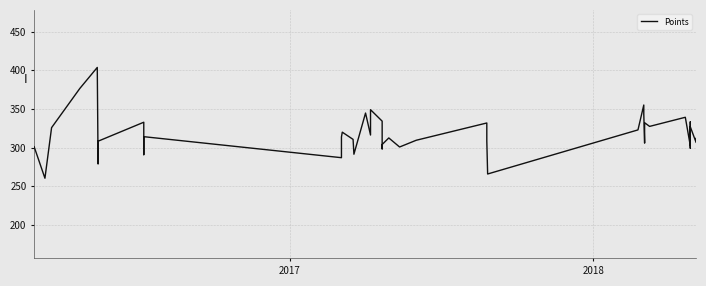

True or false: the data has more than 0 interior local peaks.

True